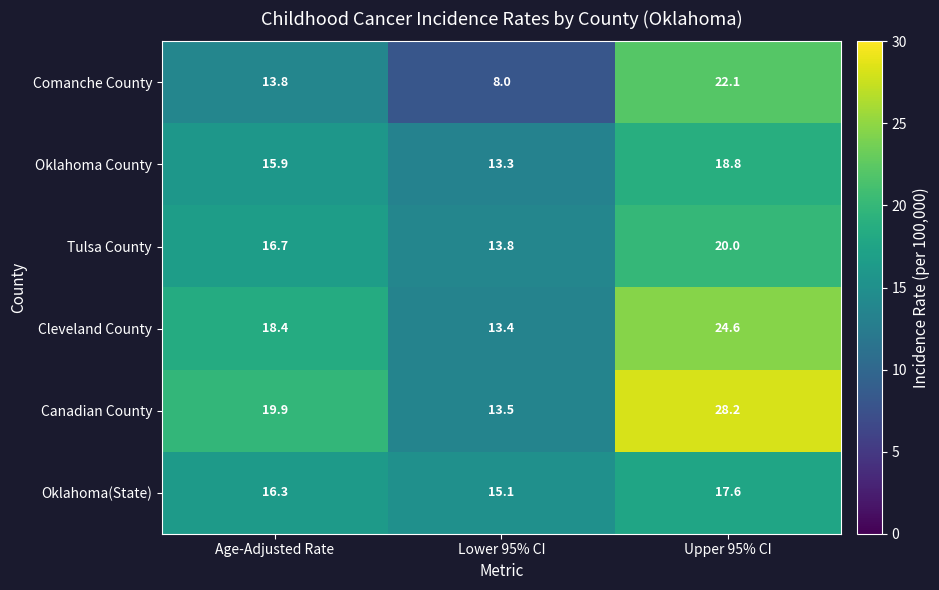

Rank the series at Upper 95% CI from highest to lowest value.

Canadian County, Cleveland County, Comanche County, Tulsa County, Oklahoma County, Oklahoma(State)